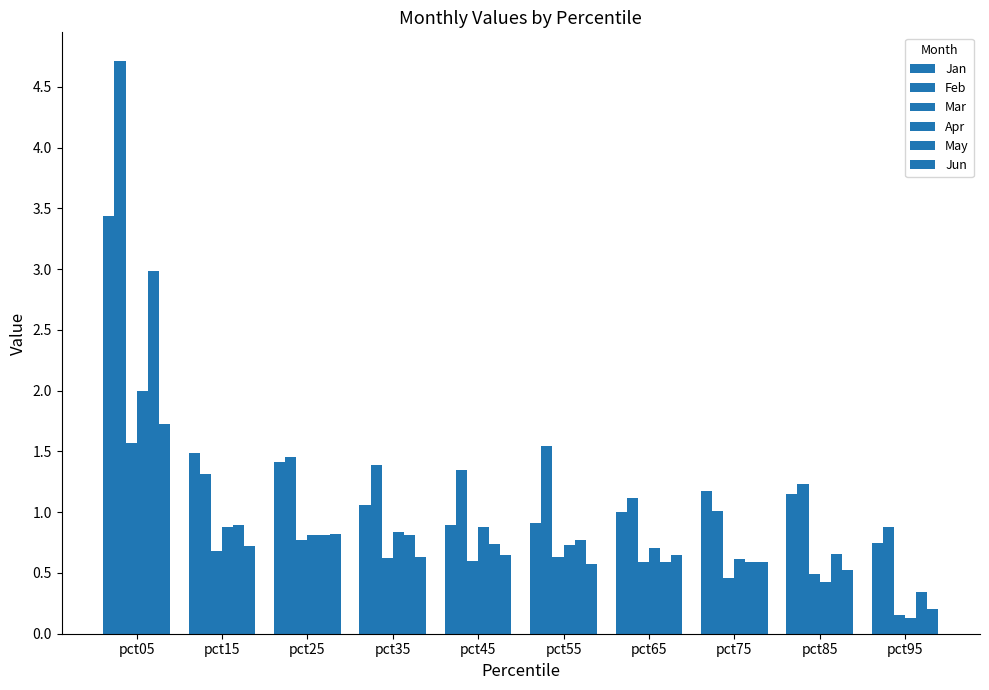

Between pct75 and pct45, which is larger?

pct75